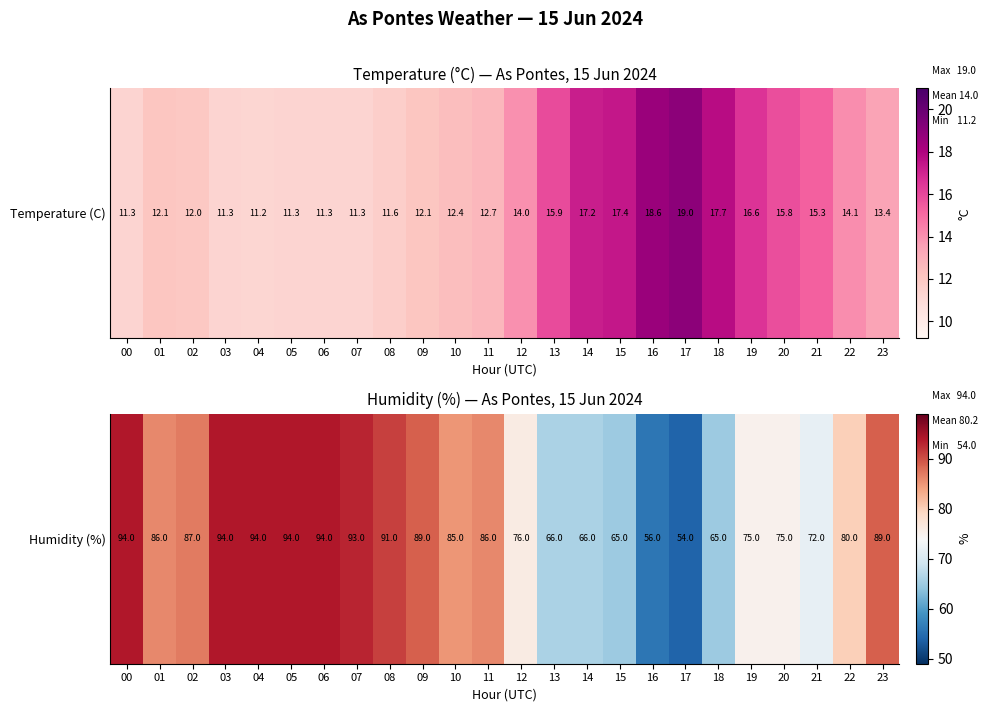

At which label is the value closest to 74?

19